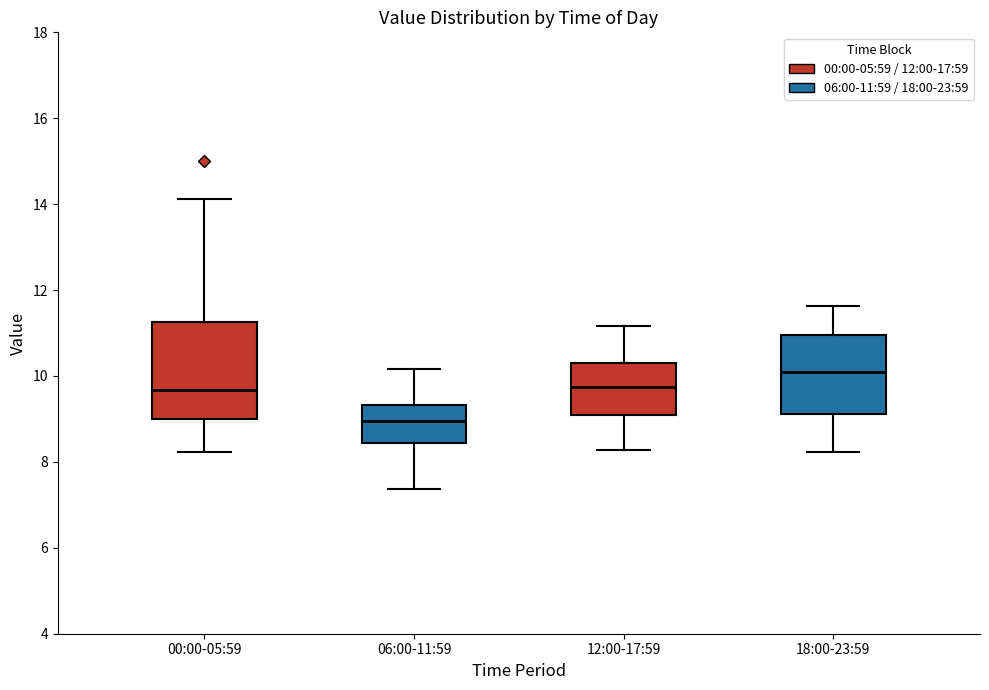

Where does the median line of the box for 06:00-11:59 sit on the y-axis? The values are not printed on the chart, so give them approximately, as read against the axis.

9.0